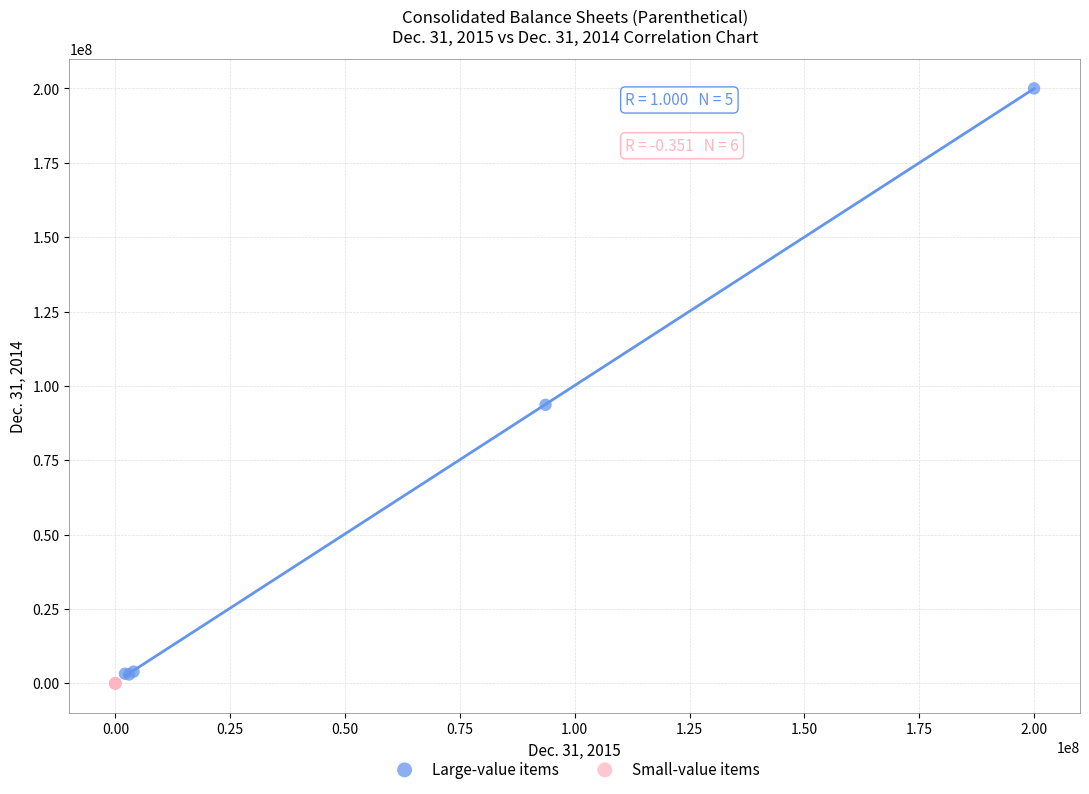

Which series has the widest spread of Y values?

Large-value items